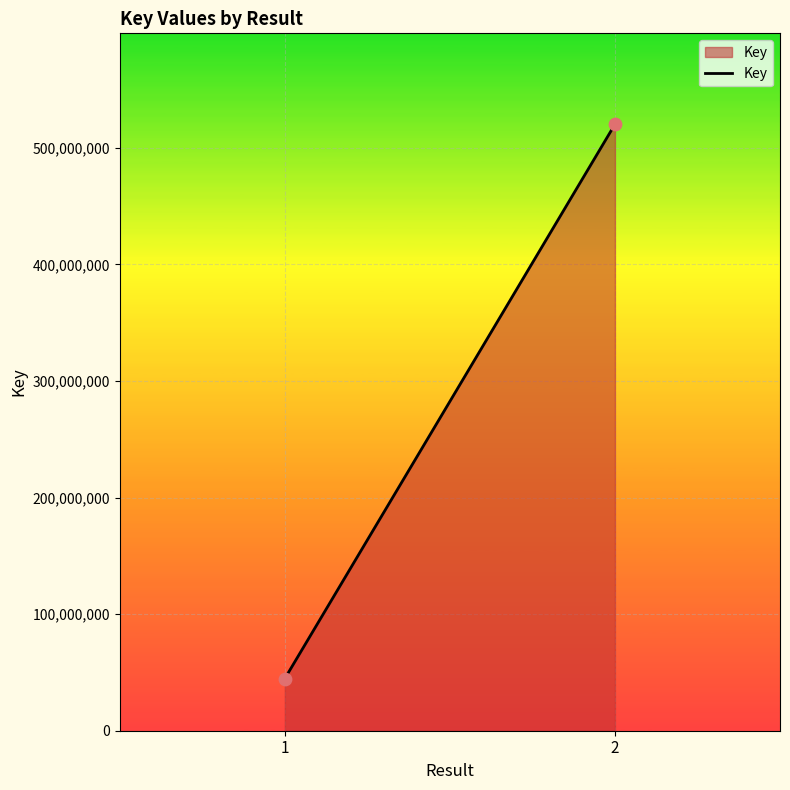

What is the range of Y values (max minus min)?

475342618